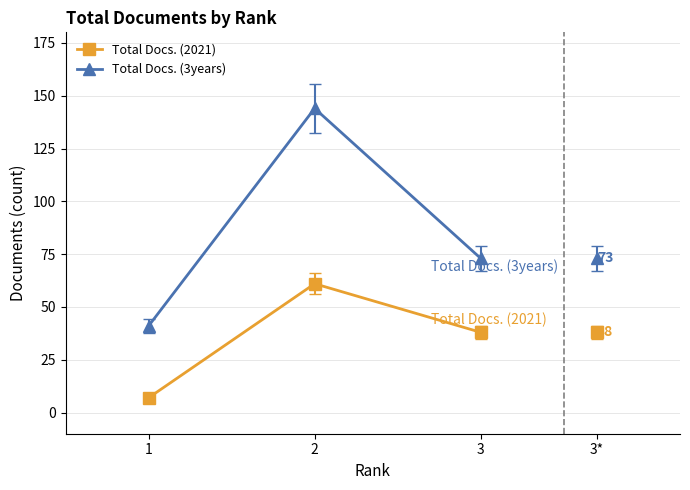

List the series in order of their overall mean, highest first.

Total Docs. (3years), Total Docs. (2021)